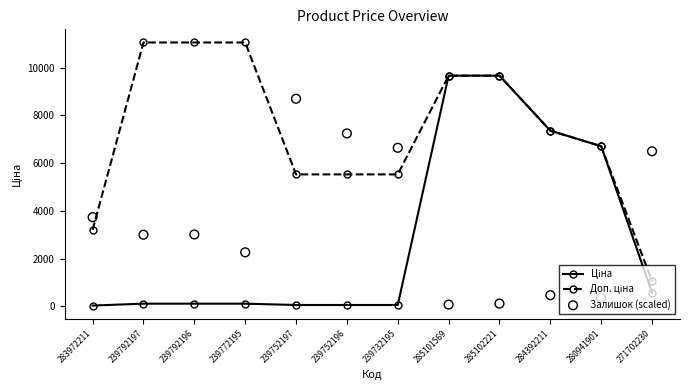

Which series has the widest spread of Y values?

Доп. ціна